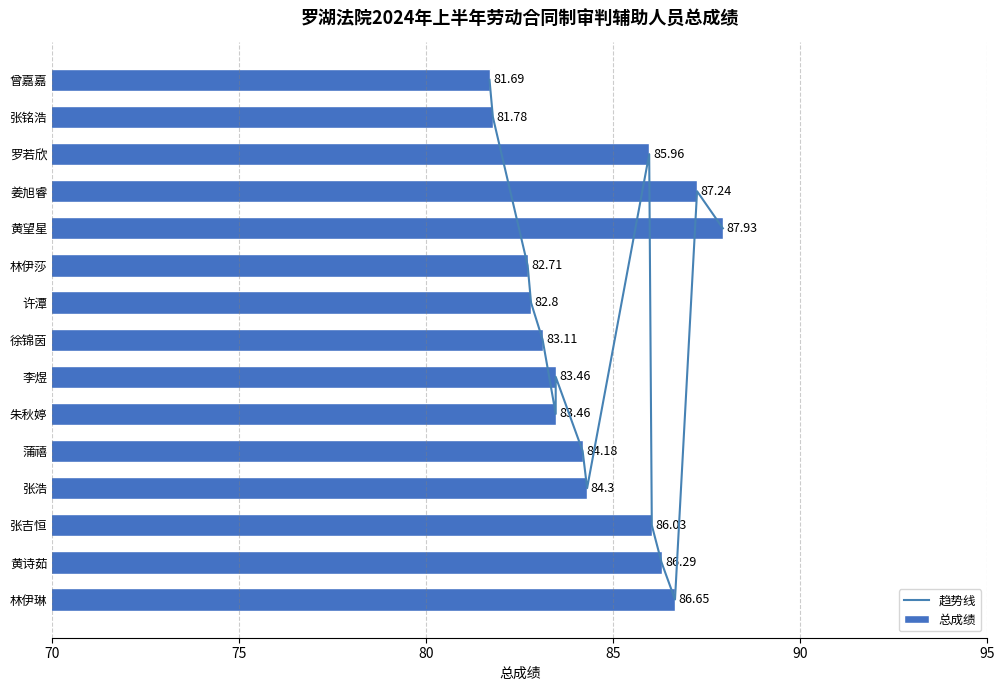

How many series are shown in this chart?

2